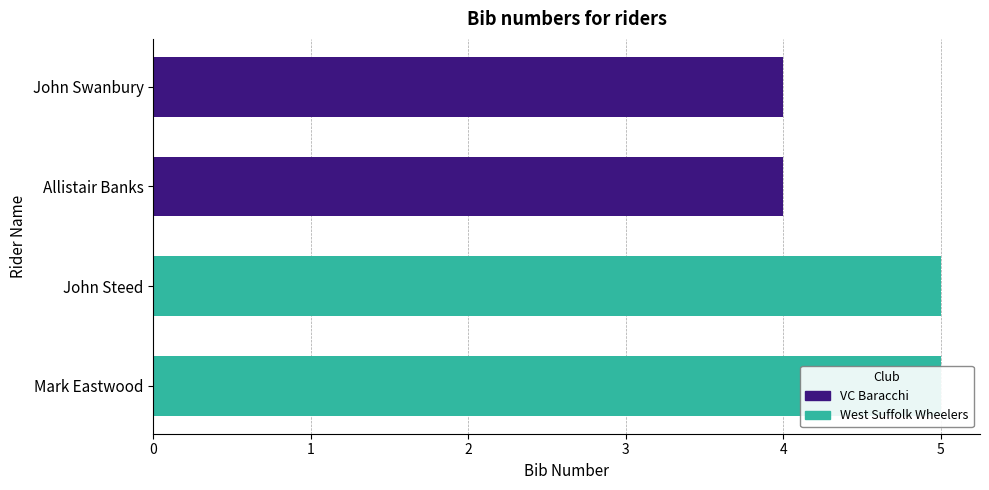

What is the approximate value at Allistair Banks?

4